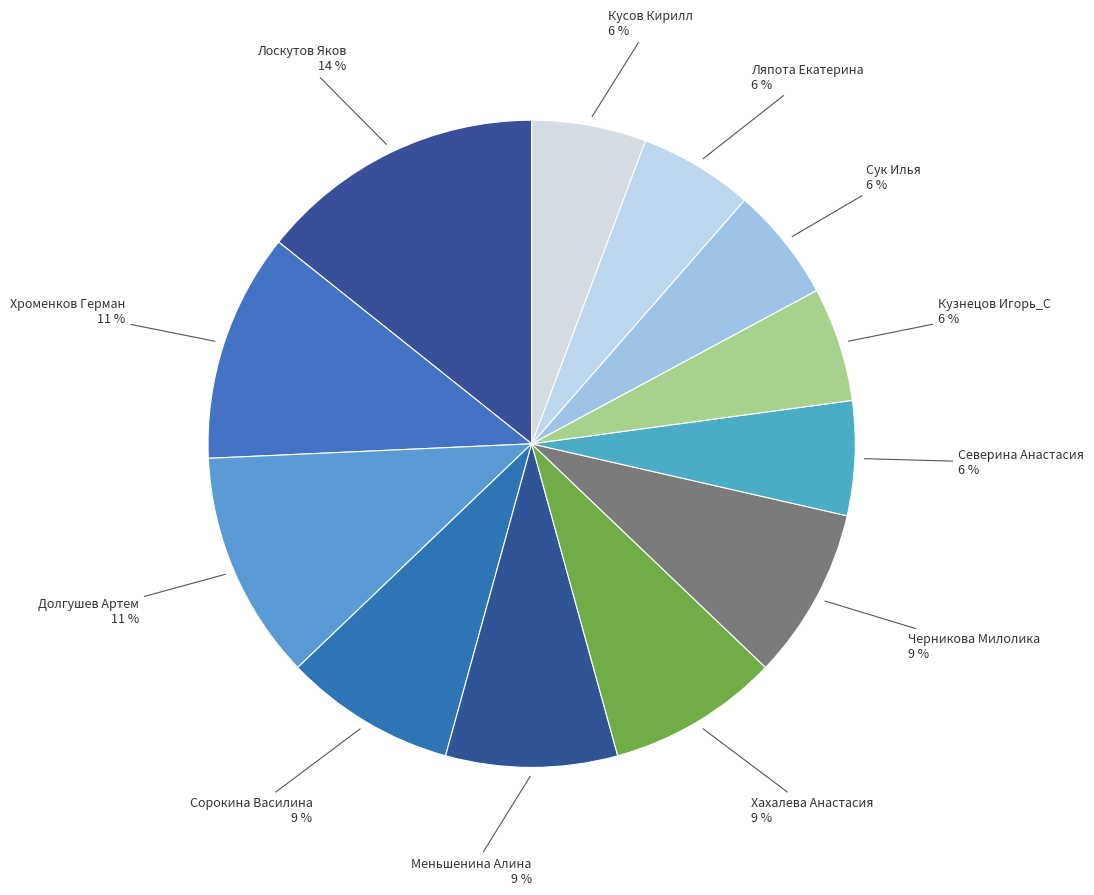

How many slices are in this pie chart?

12